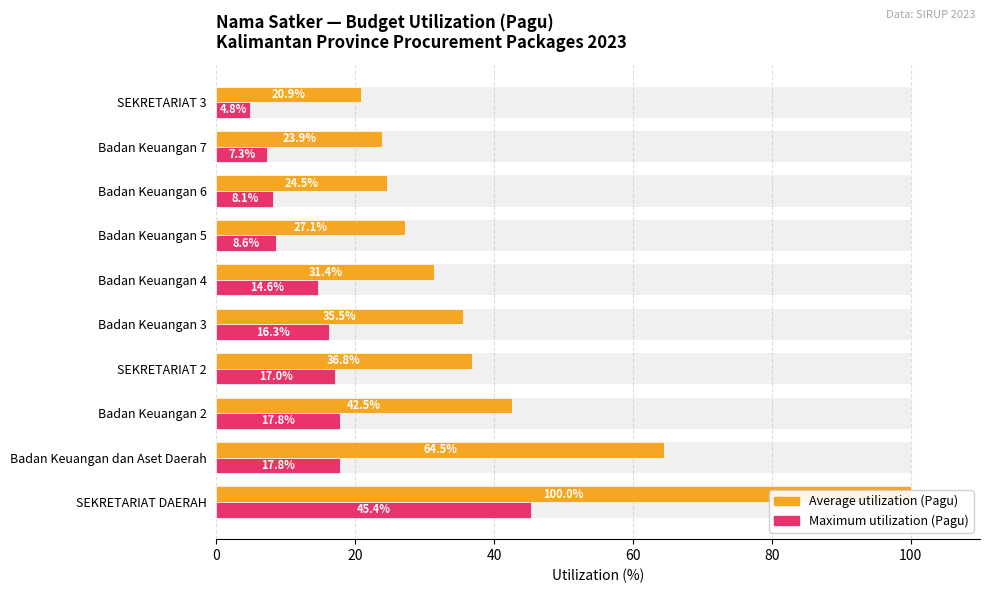

What are all the series names shown in the legend?

Average utilization, Maximum utilization